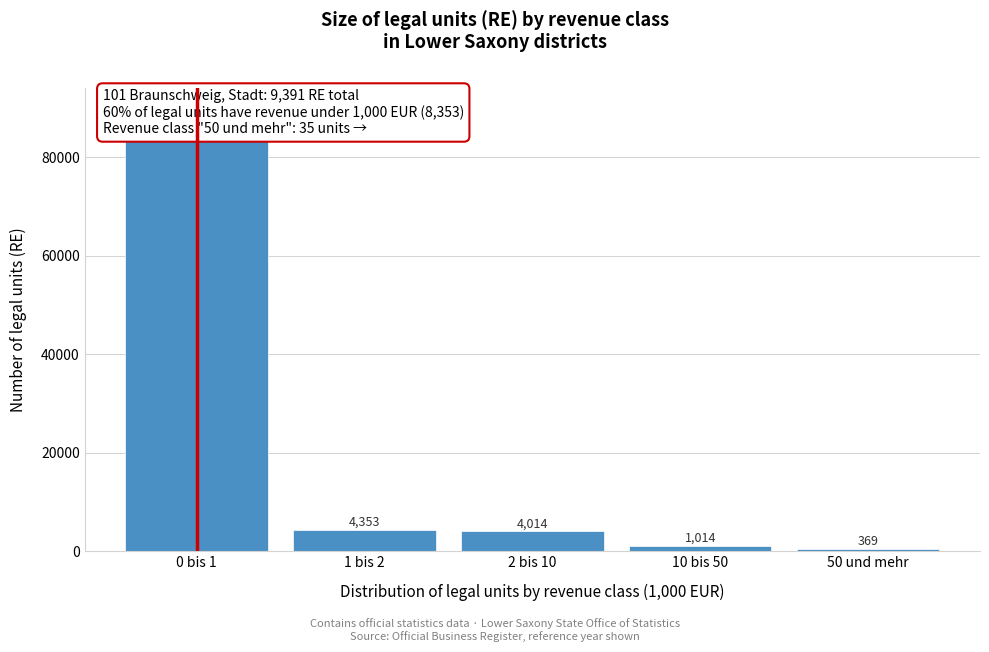

Reading right to left, extract all data points from this chart.

369	1014	4014	4353	89622